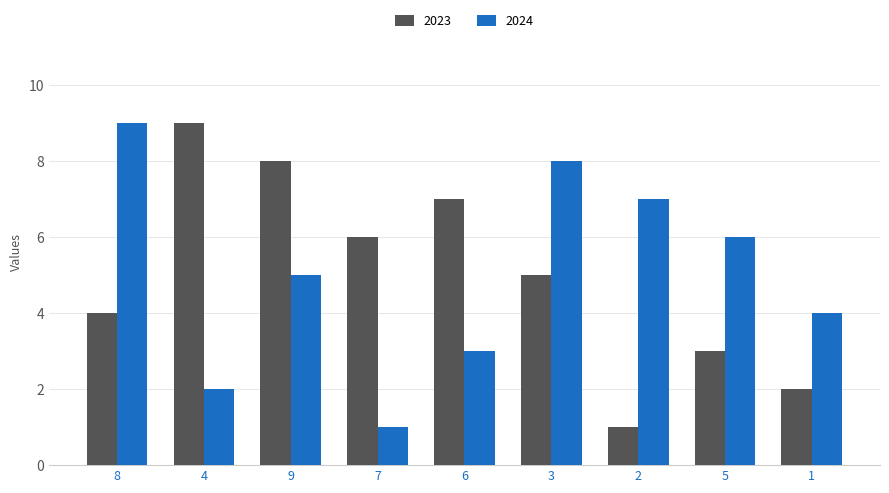

How many groups of bars are there?

9